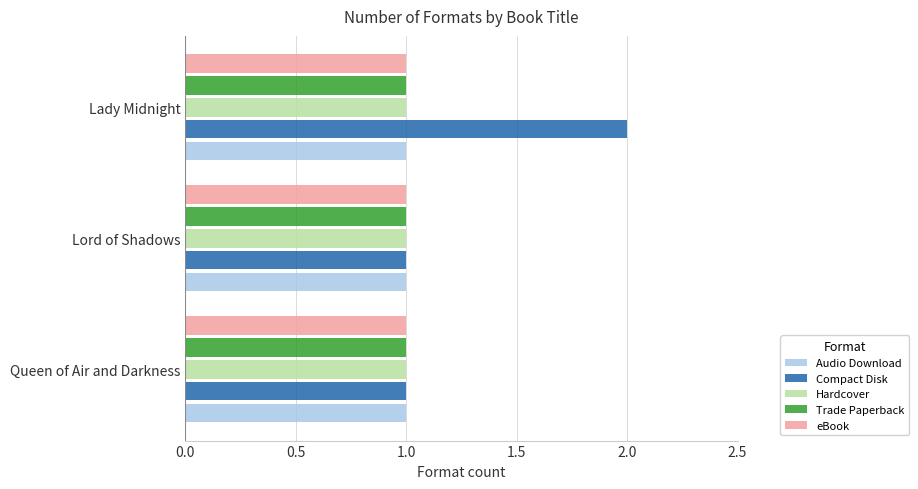

What is the minimum value shown in the chart?

1